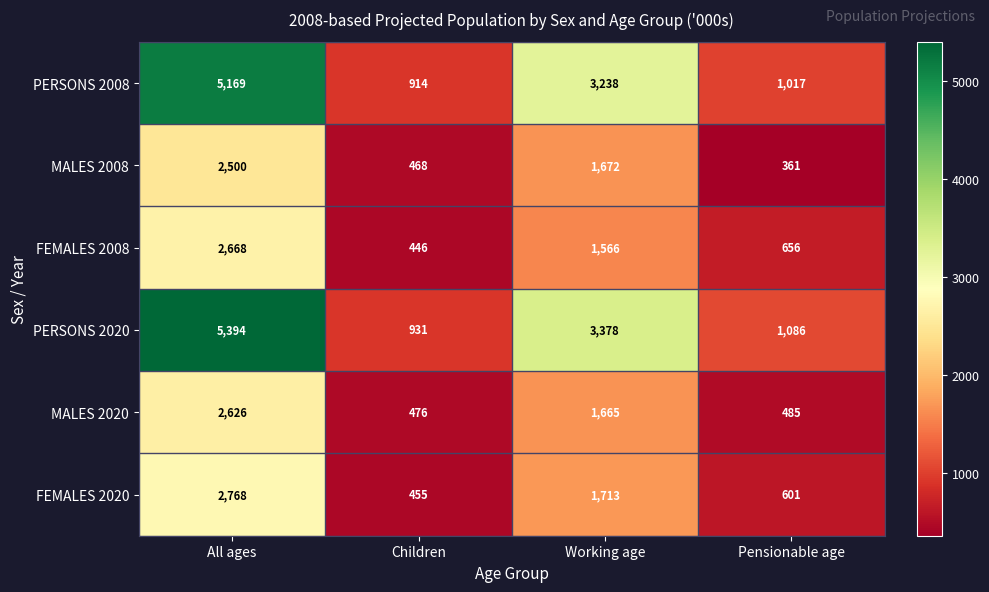

Which series changed the most between Children and Pensionable age?

FEMALES 2008